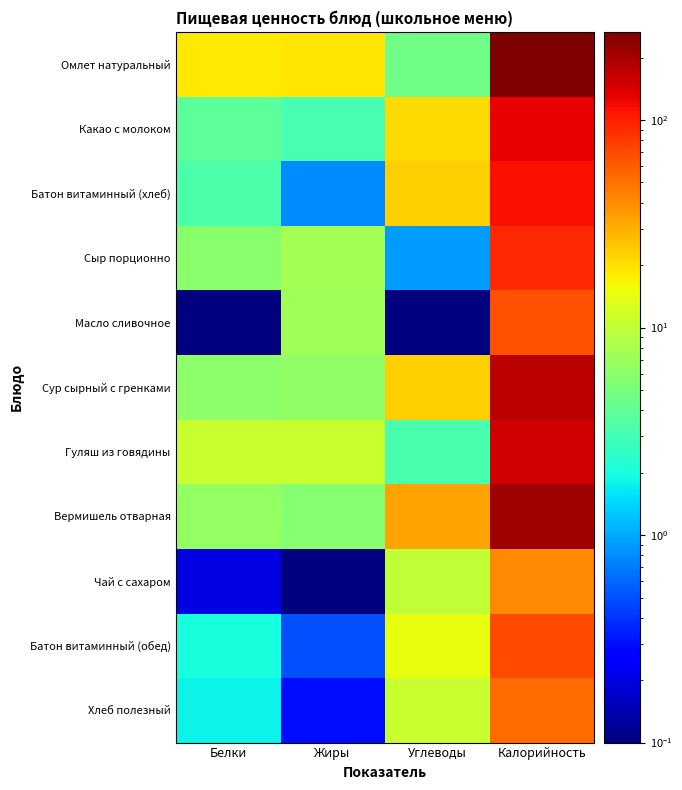

What is the maximum value shown in the chart?

266.0